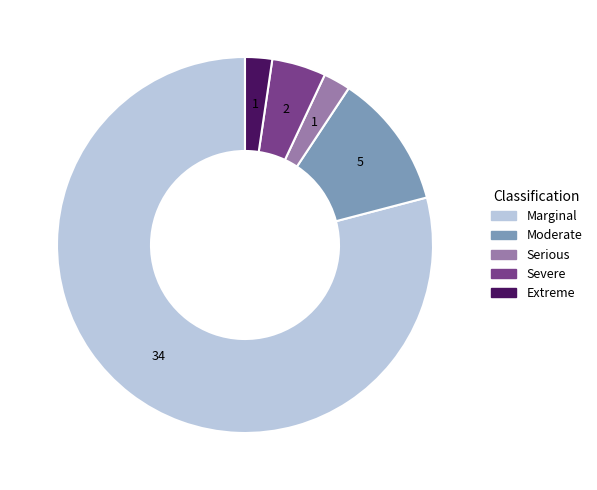

How many slices are in this pie chart?

5